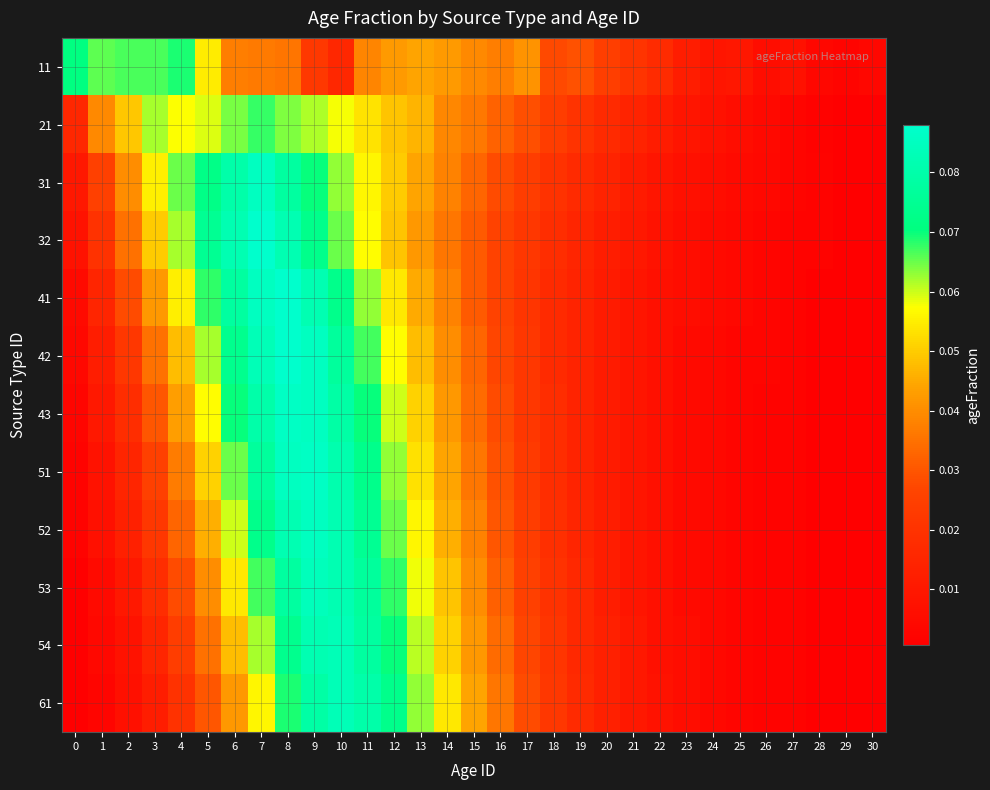

Which has a higher value, 14 or 24?

14